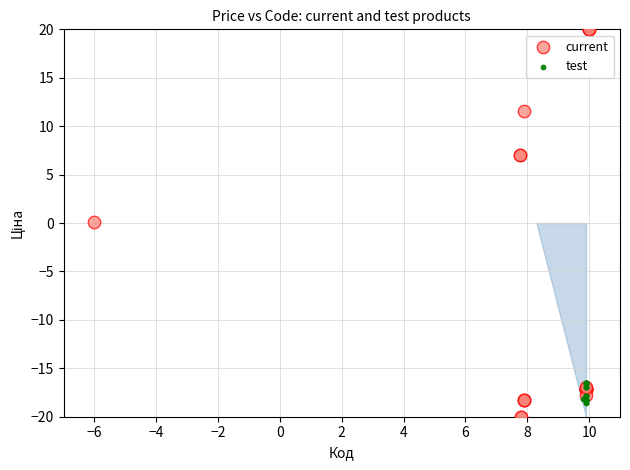

Which series reaches the maximum Y coordinate?

current